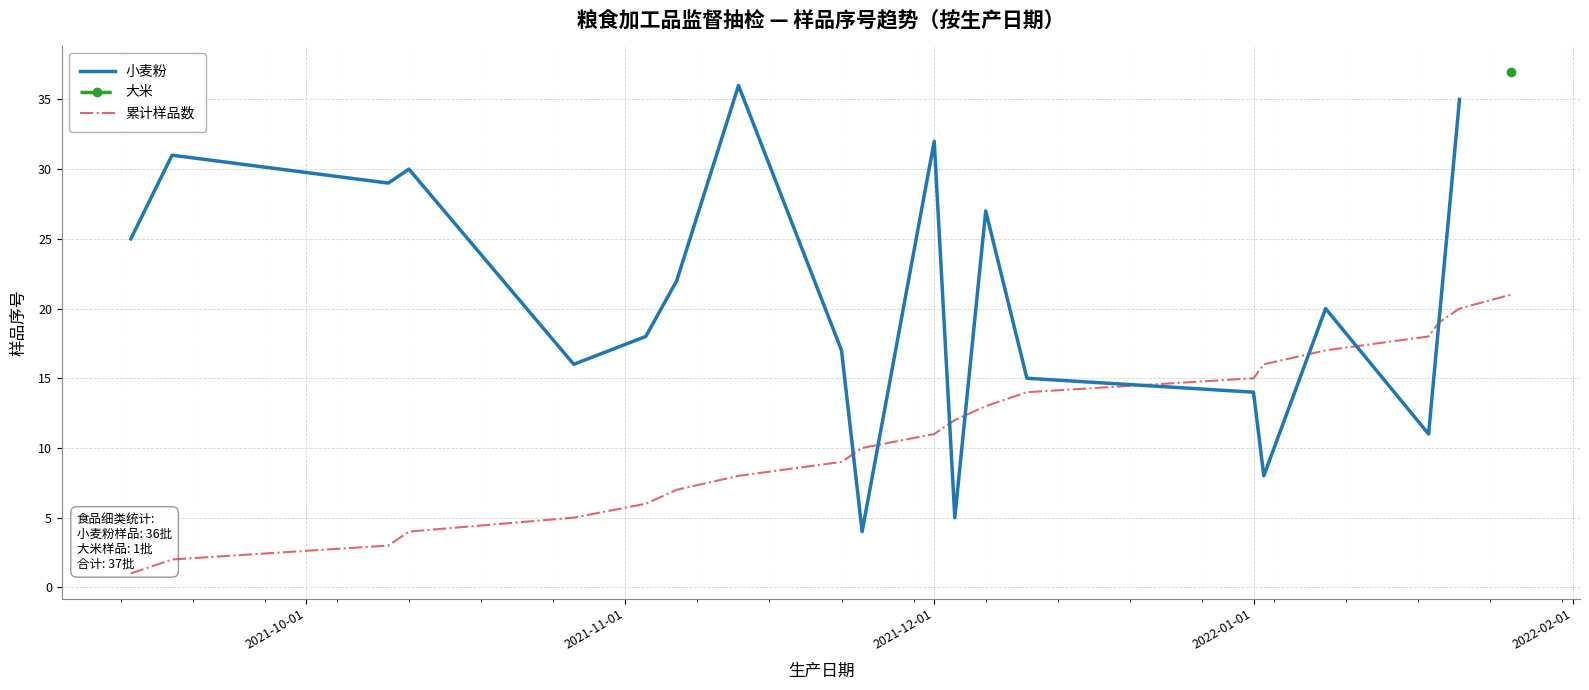

Which series has the largest range (max minus min)?

小麦粉